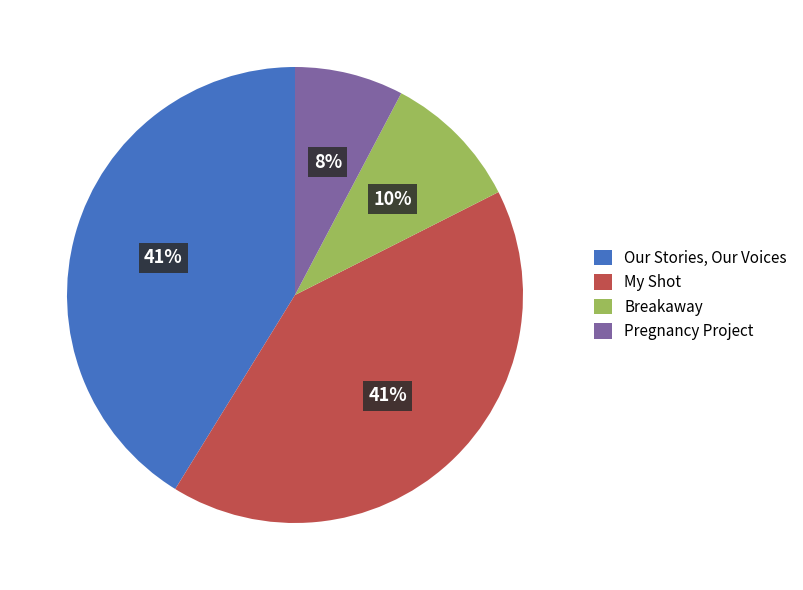

True or false: Pregnancy Project accounts for 8% of the total.

True